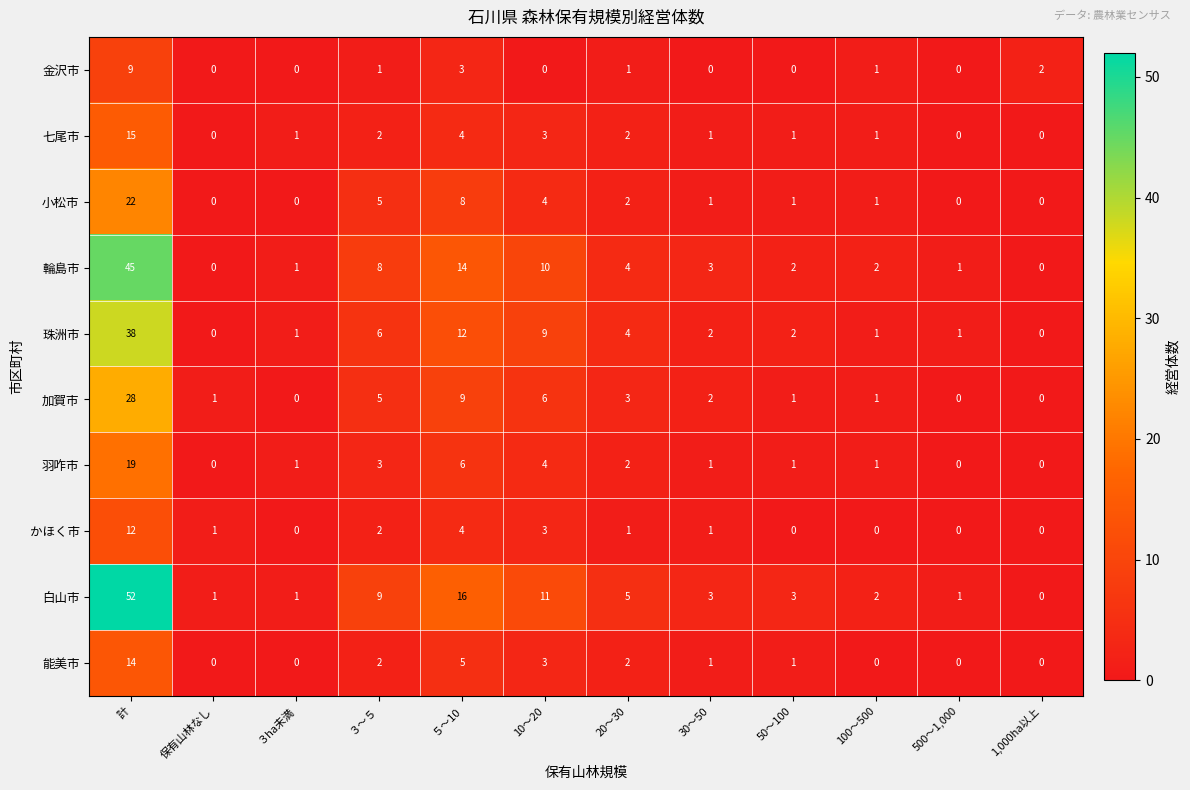

Is it true that 金沢市 equals -3 at 500～1,000?

False